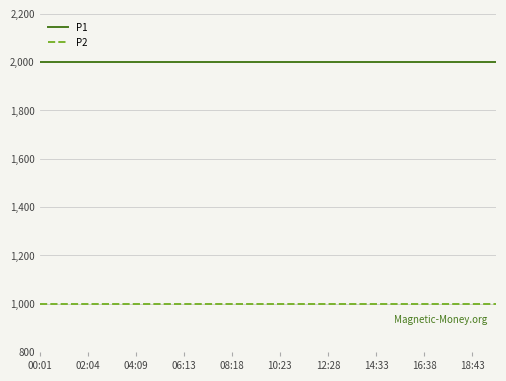

True or false: P2 and P1 intersect in this chart.

False